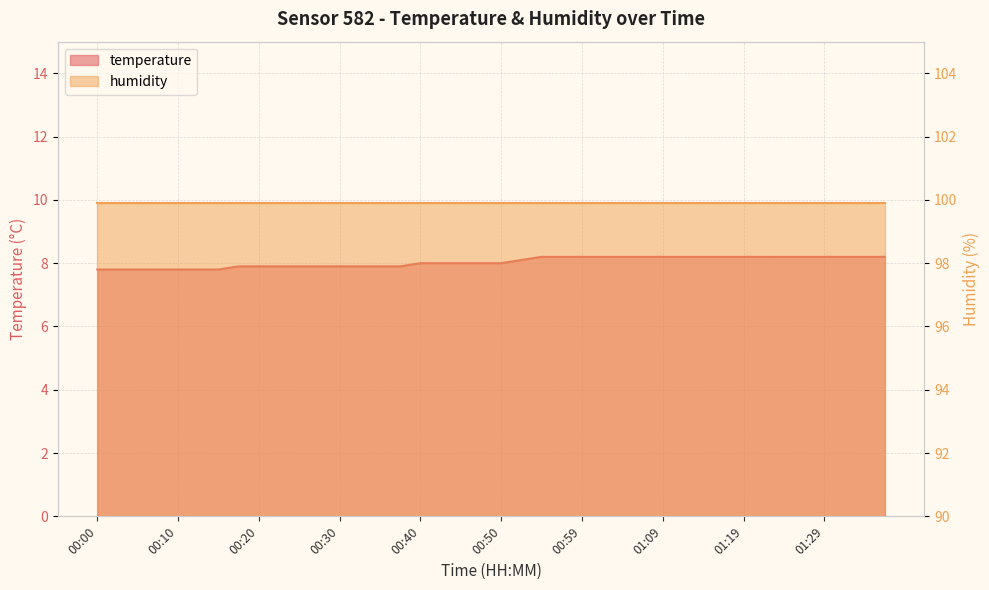

What is the ratio of the value at 00:07 to the value at 00:37?

1.0